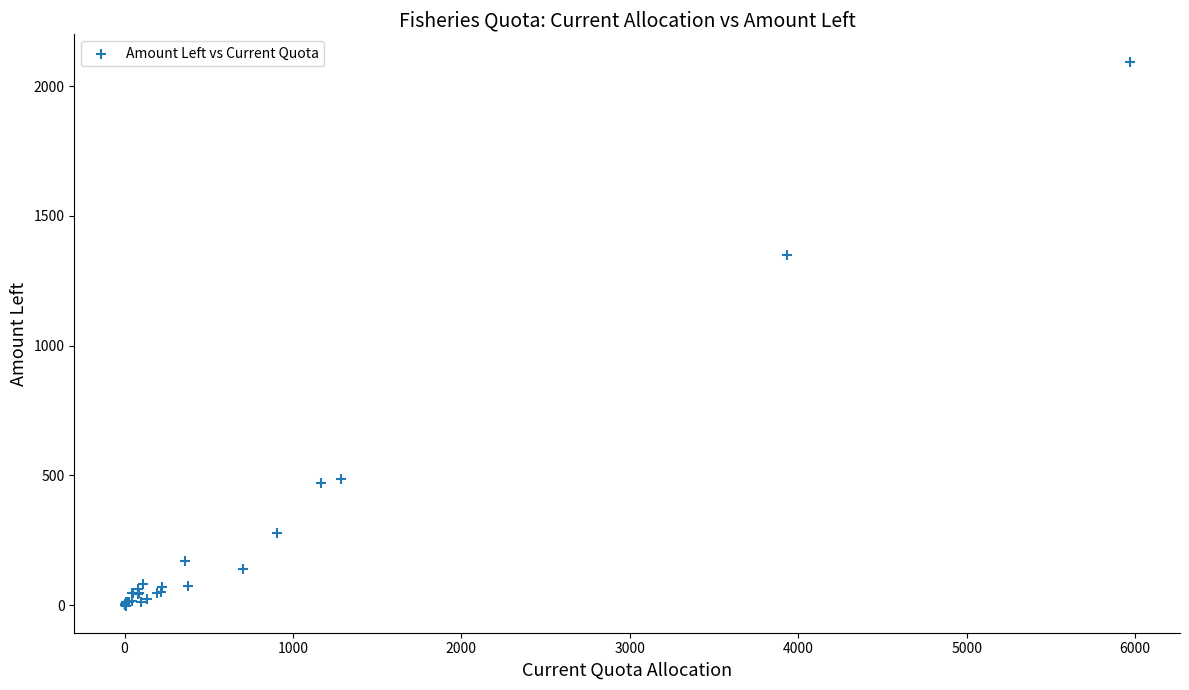

What Y value in the scatter plot is closest to 1046?

1347.6